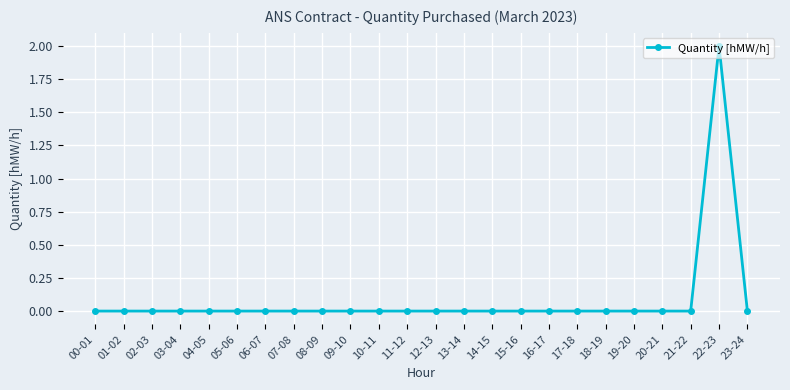

What is the value of the 23rd point from the left?

2